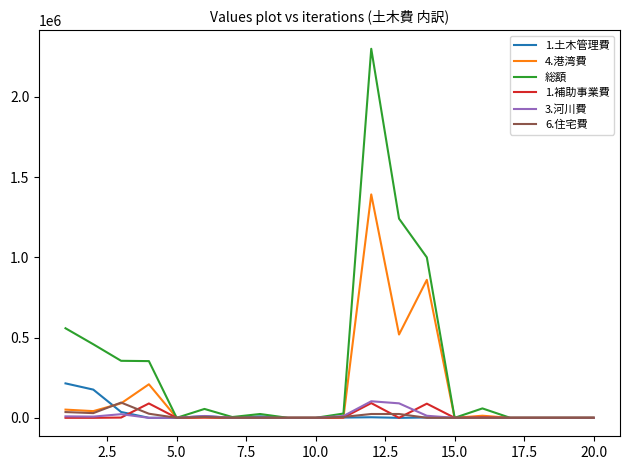

Count the number of data series in this chart.

6